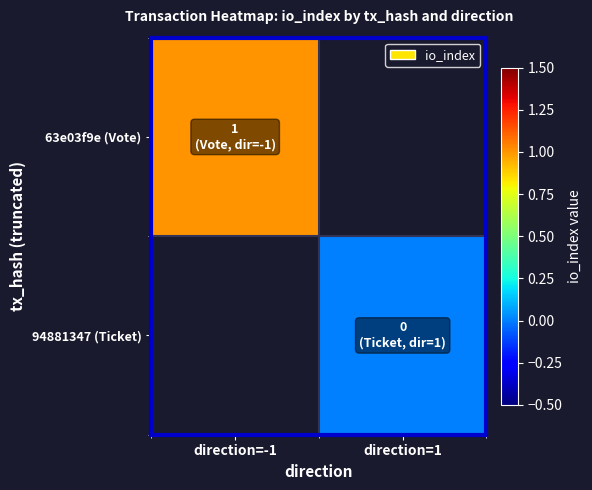

At how many categories does at least one series exceed 0?

1